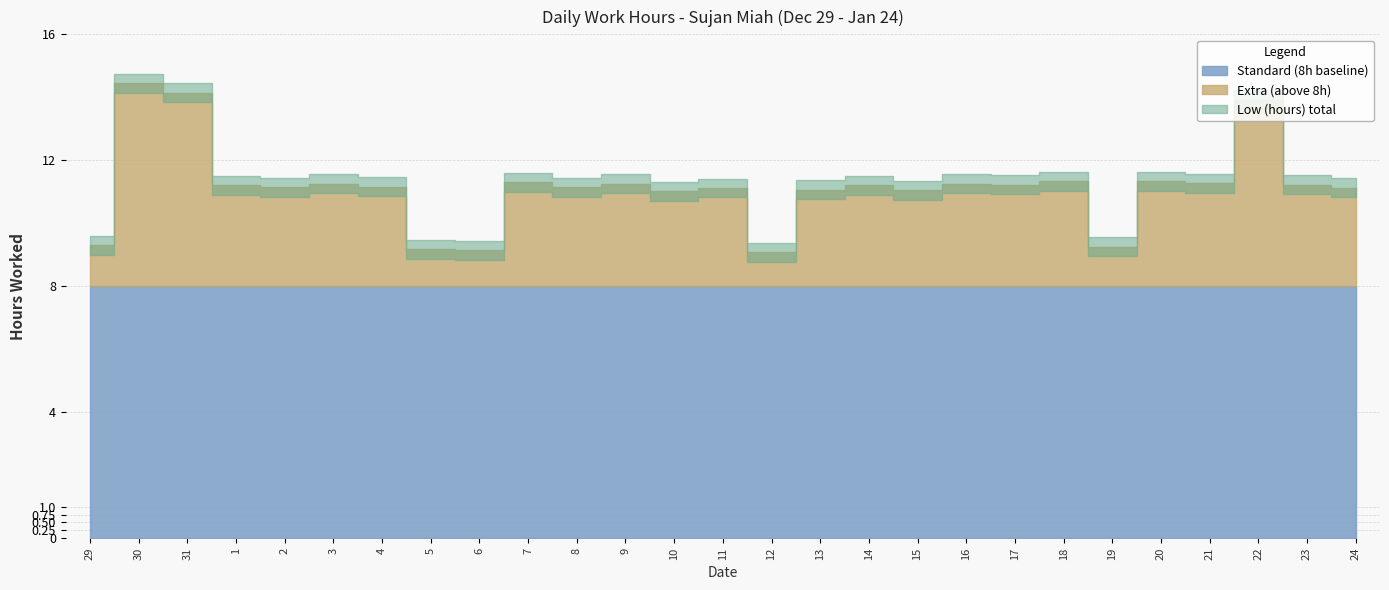

Where is Standard (8h baseline) nearest to the value 8?

29